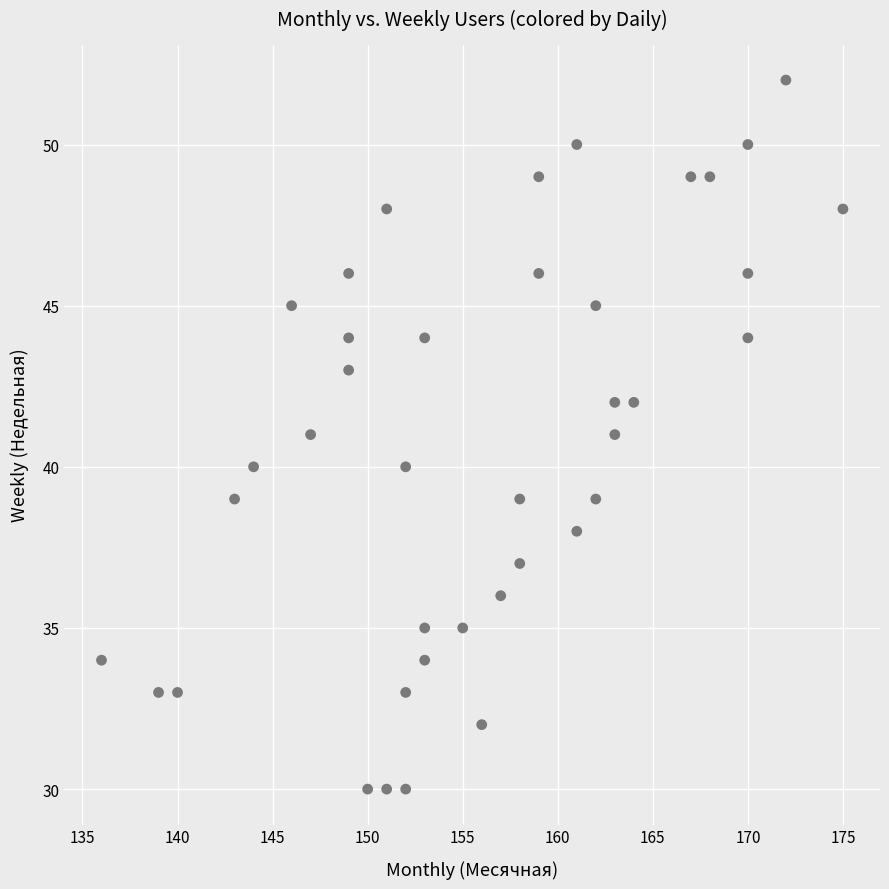

What is the range of X values (max minus min)?

39